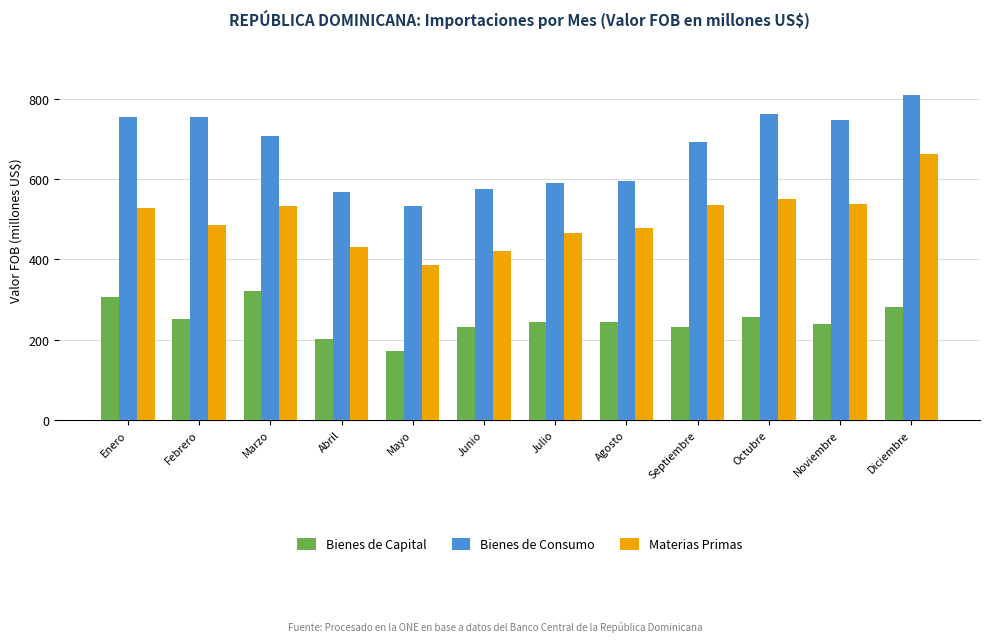

Rank the series at Julio from lowest to highest value.

Bienes de Capital, Materias Primas, Bienes de Consumo